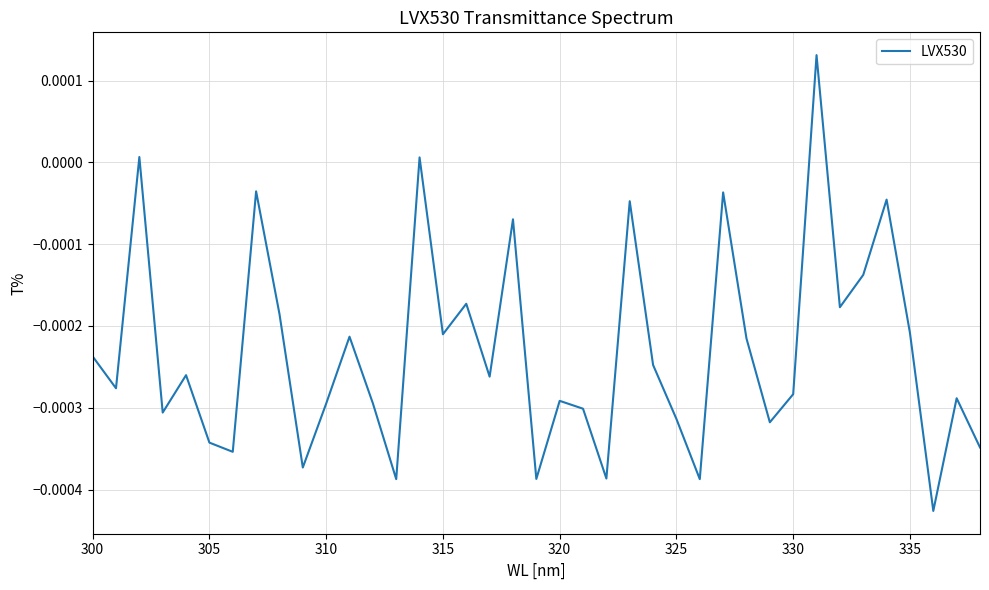

Does the chart have visible grid lines?

Yes